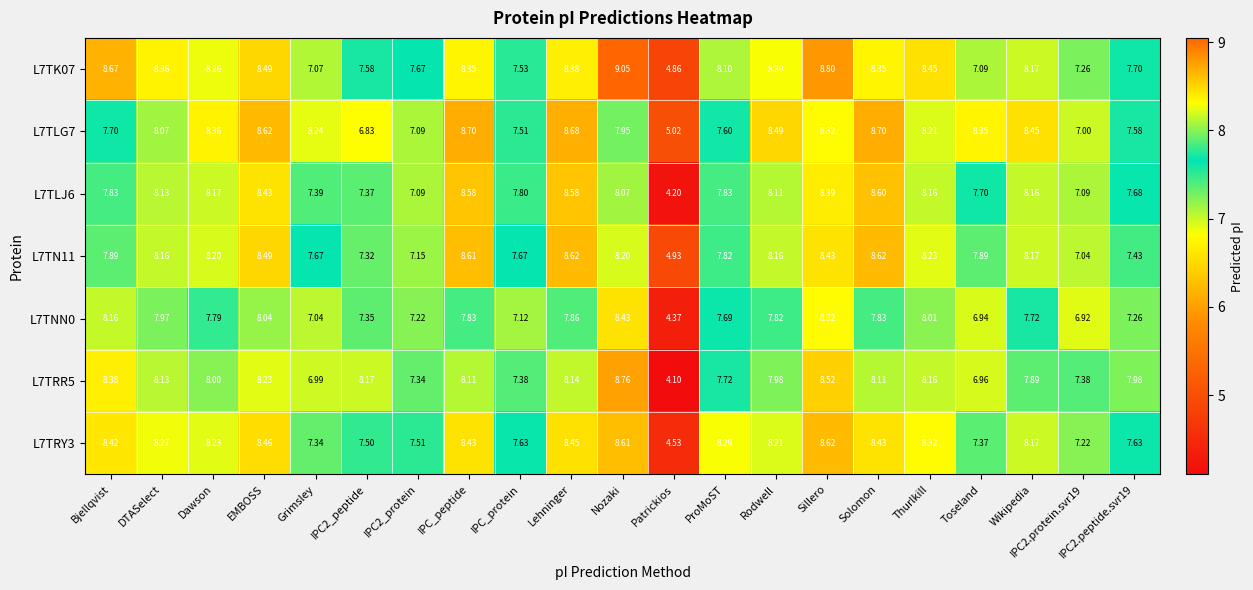

Which category has the lowest value in the L7TK07 series?

Patrickios